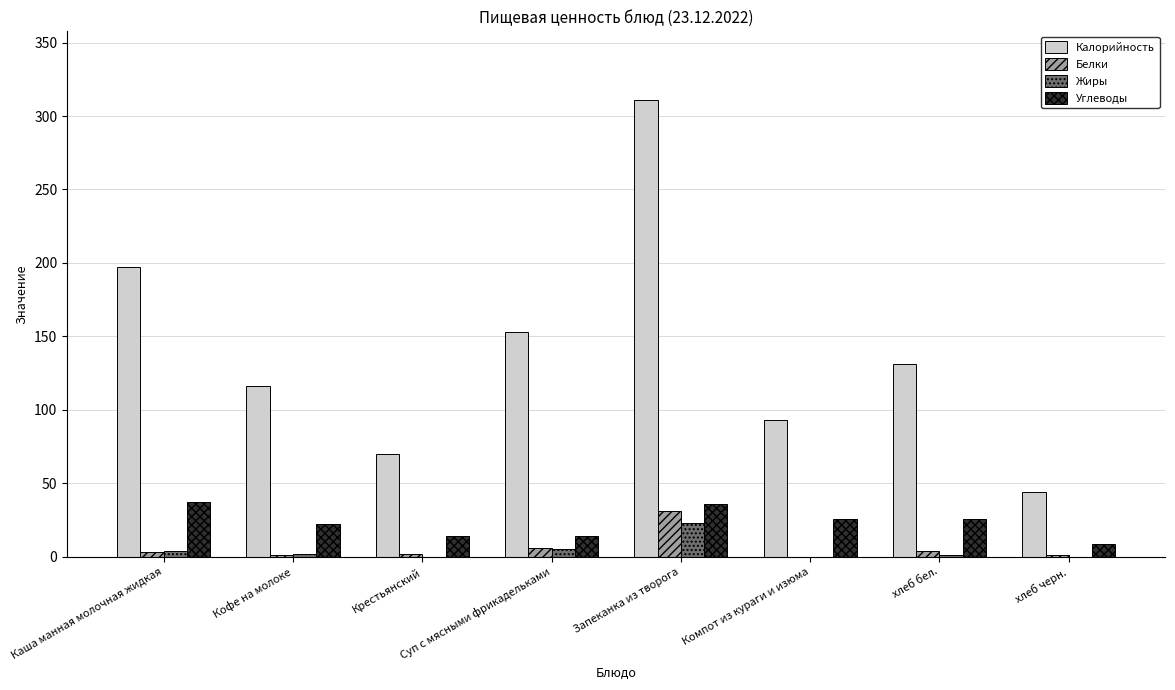

What is the maximum value shown in the chart?

311